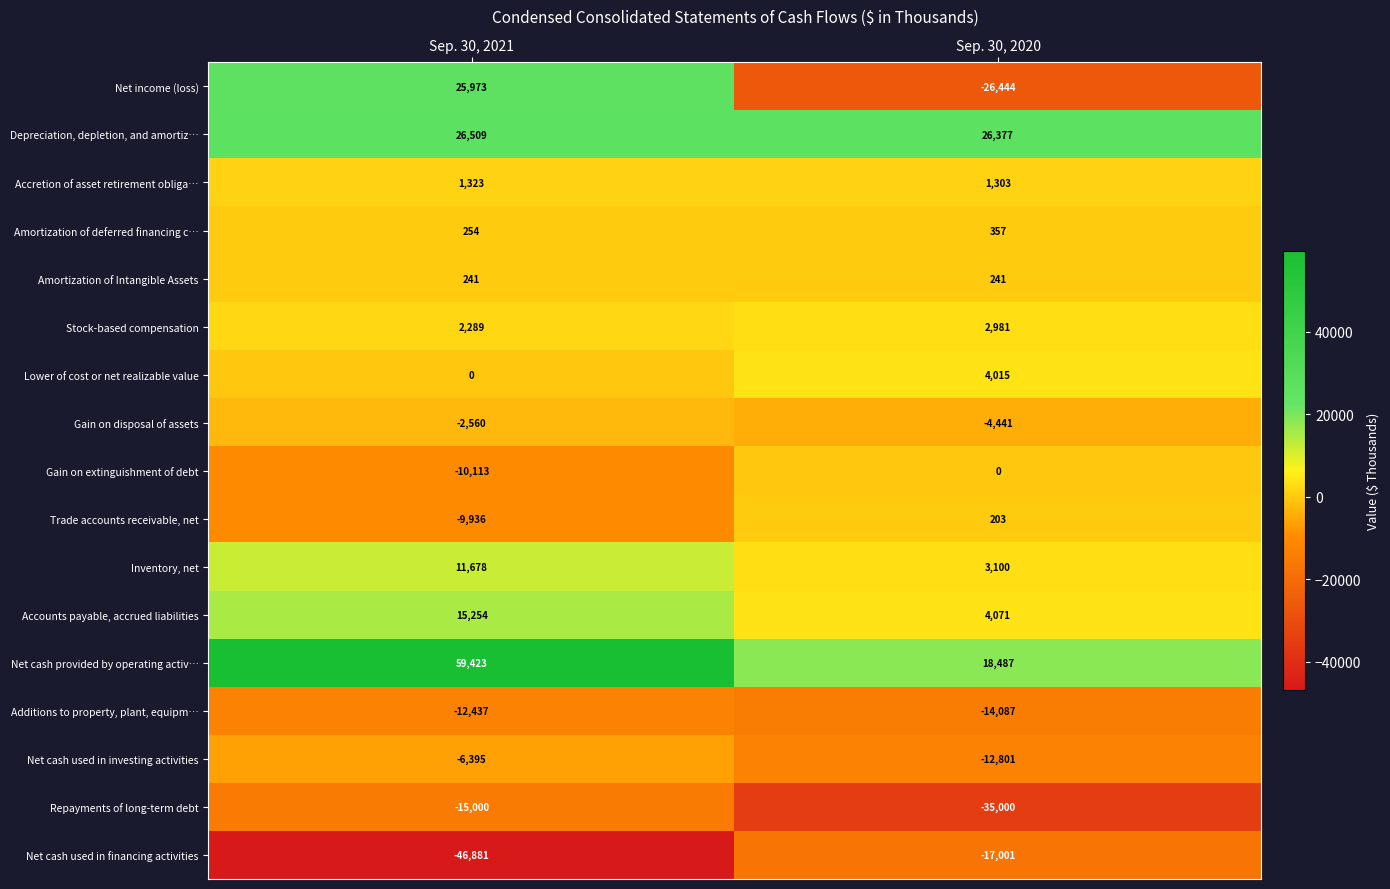

What is the sum of the Repayments of long-term debt values at Sep. 30, 2020 and Sep. 30, 2021?

-50000